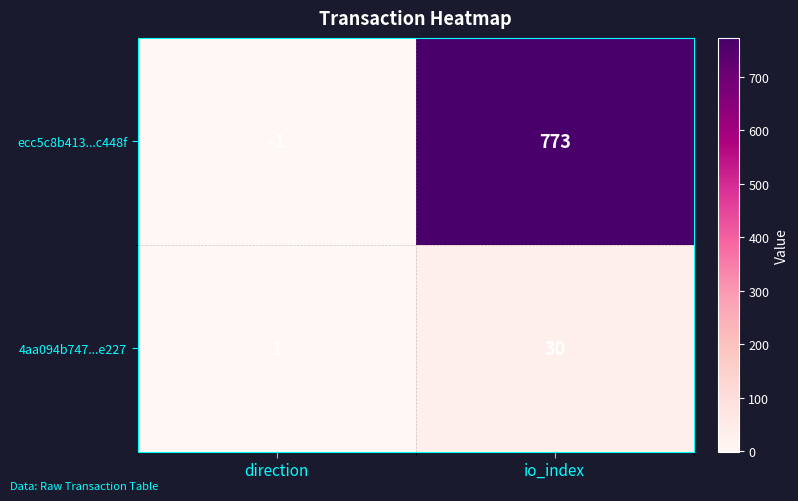

Which series has the largest total across all categories?

ecc5c8b413...c448f